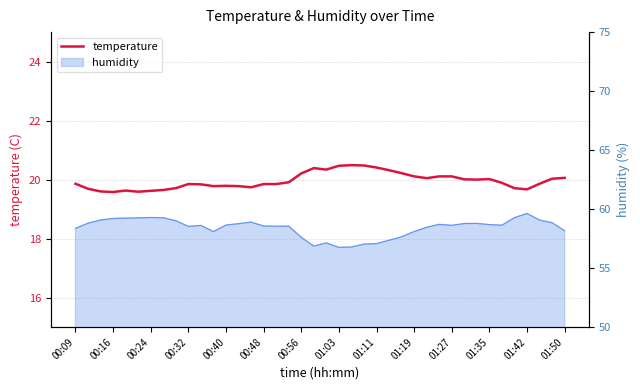

What is the greatest value displayed?

20.5